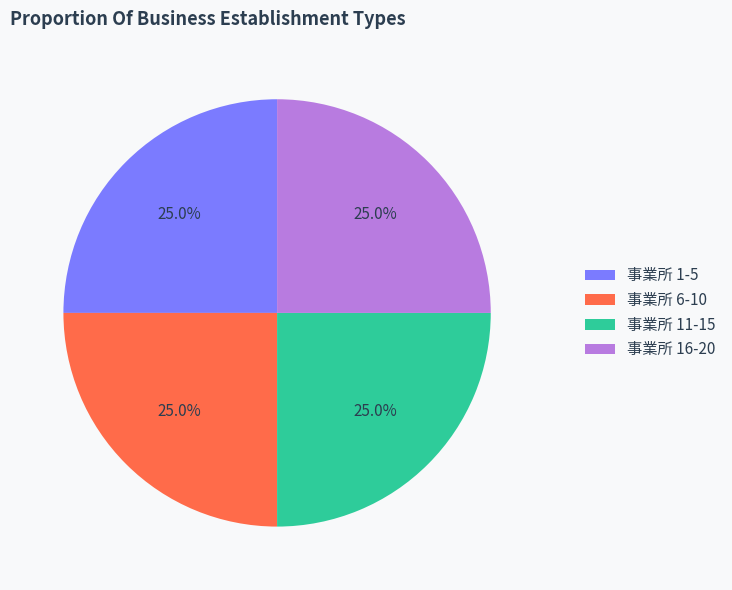

What percentage do 事業所 1-5 and 事業所 16-20 together represent?

50.0%